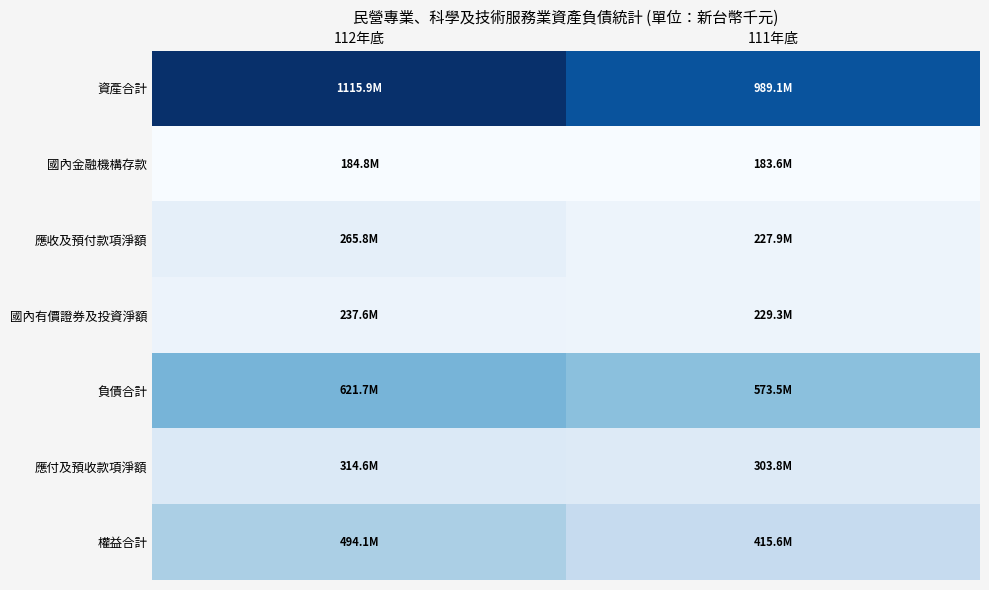

Rank the series by their maximum value, from lowest to highest.

國內金融機構存款, 國內有價證券及投資淨額, 應收及預付款項淨額, 應付及預收款項淨額, 權益合計, 負債合計, 資產合計